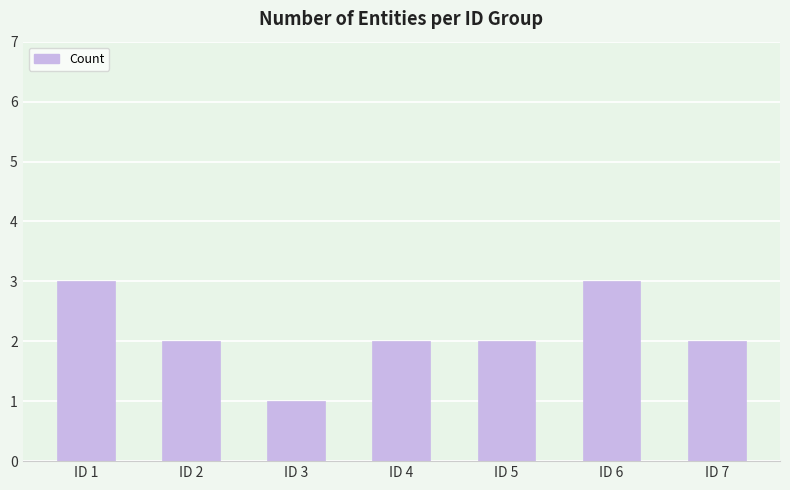

What is the ratio of the value at ID 3 to the value at ID 4?

0.5